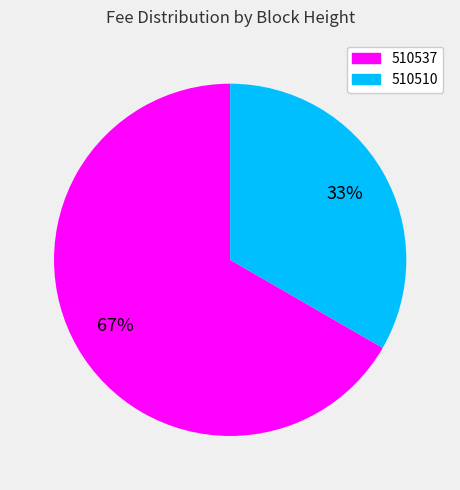

Which slice is the largest?

510537